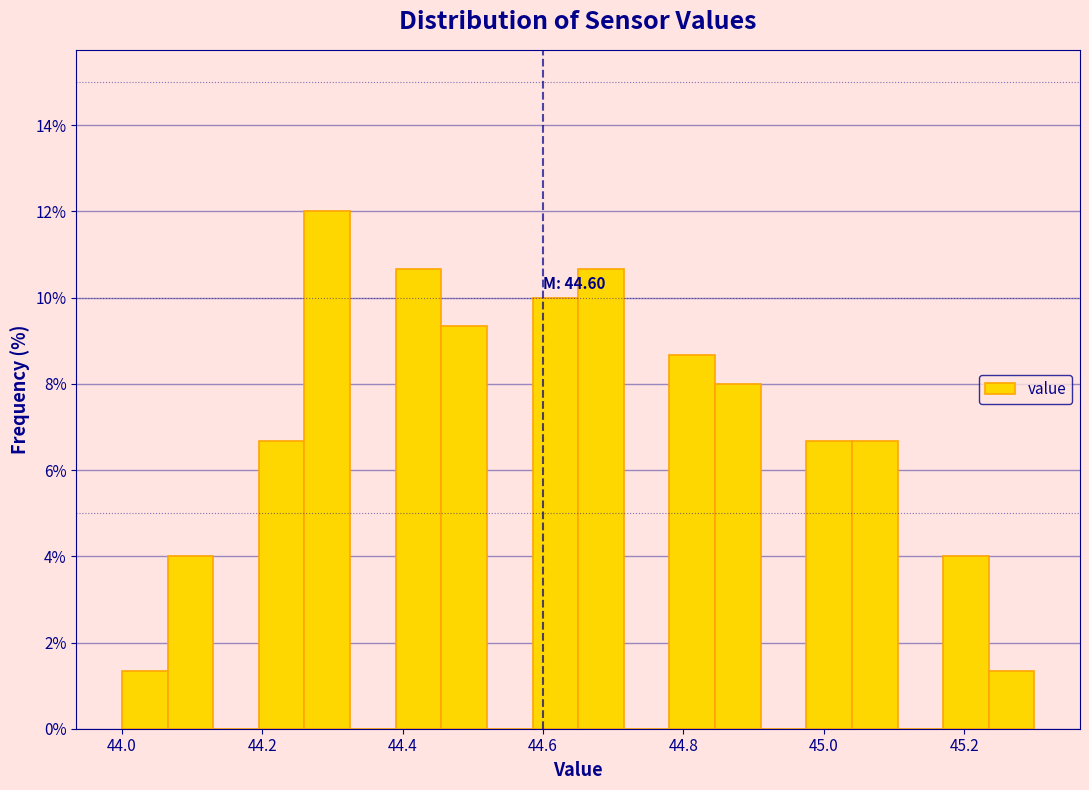

Around what value on the x-axis is the tallest bar? Give the approximate position of its centre, as read against the axis.

44.30